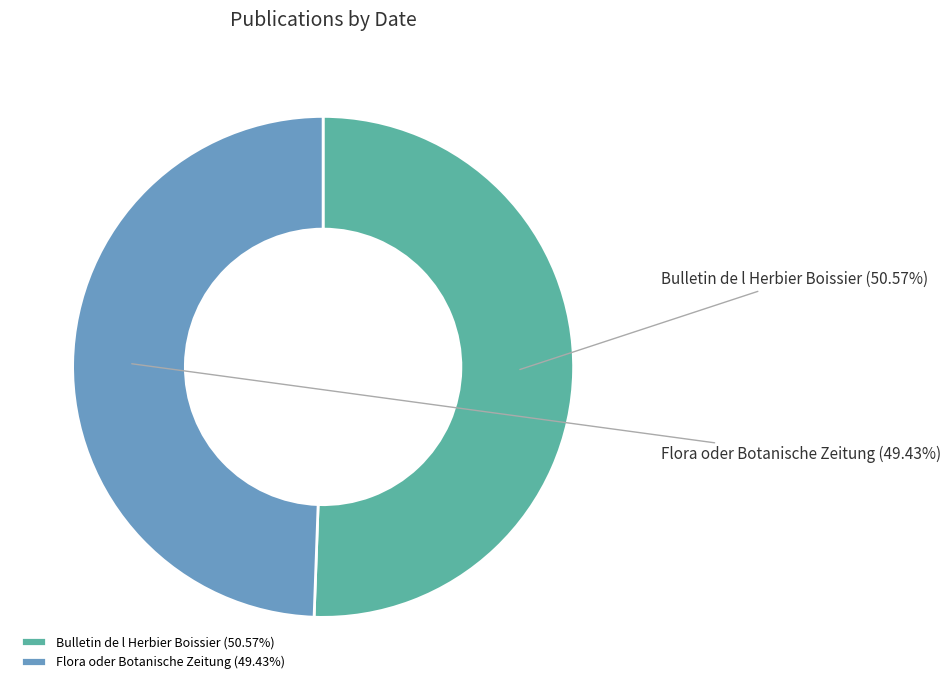

What percentage is the Flora oder Botanische Zeitung slice, to the nearest percent?

49%